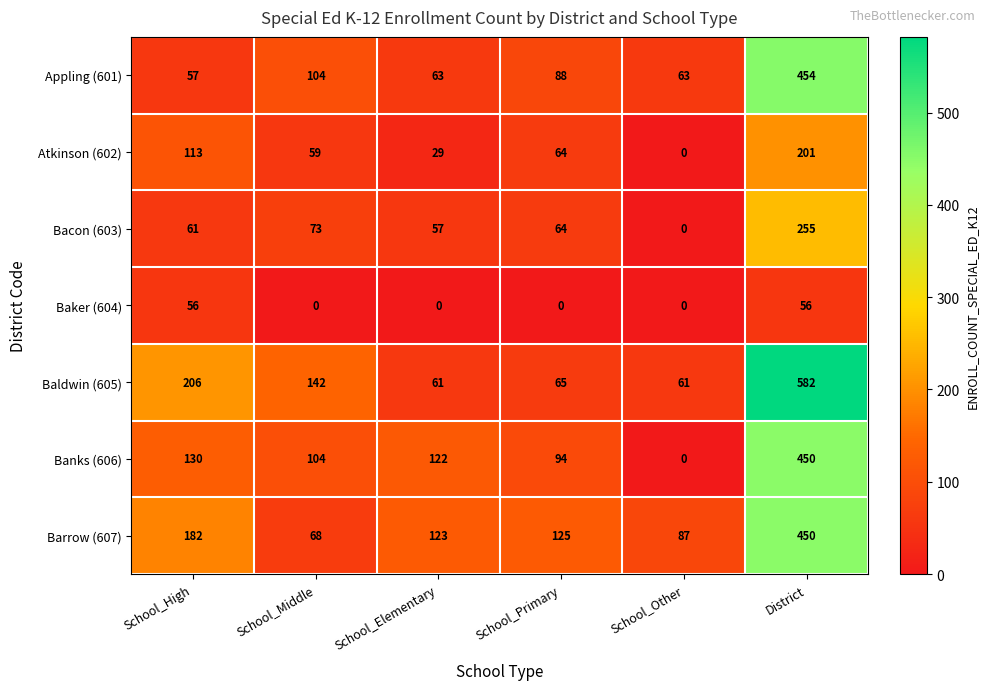

List the labels in order of Barrow (607) value, largest first.

District, School_High, School_Primary, School_Elementary, School_Other, School_Middle